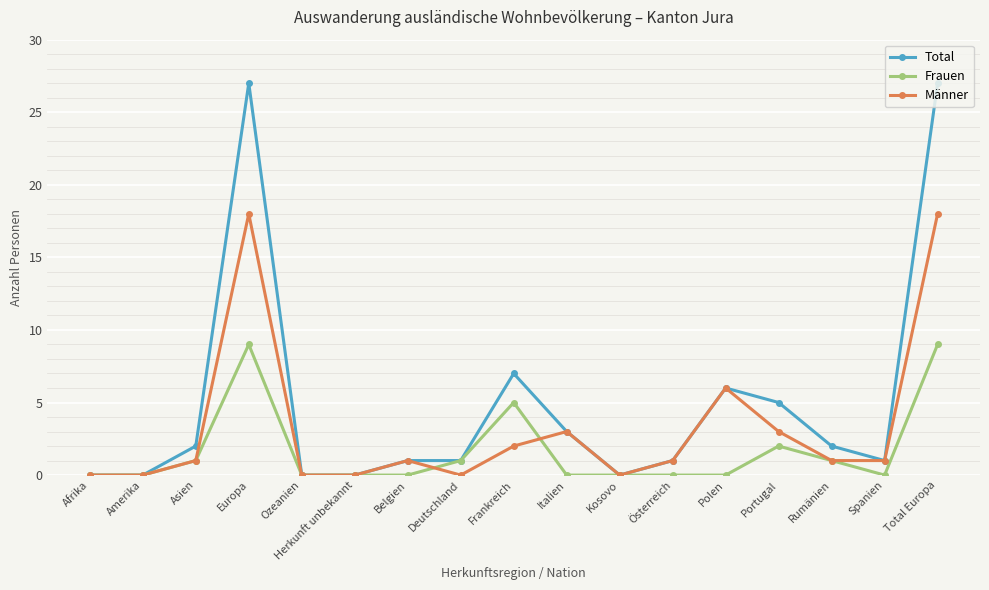

Is this an area chart (filled region under the line)?

No